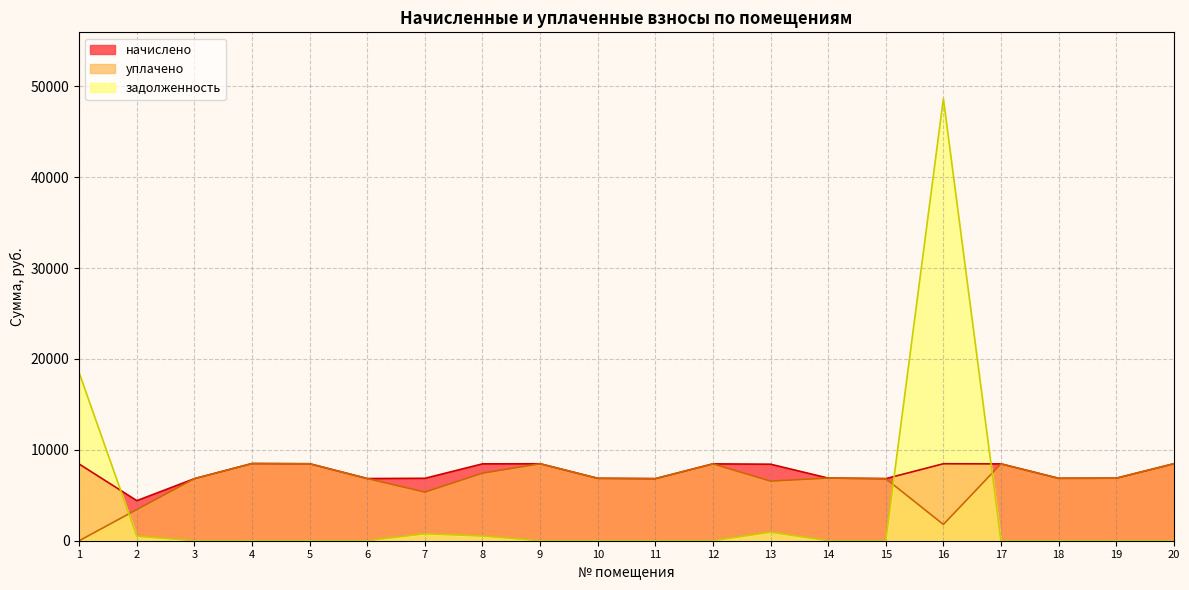

What is the difference between the highest and lowest values at 12?

8458.0